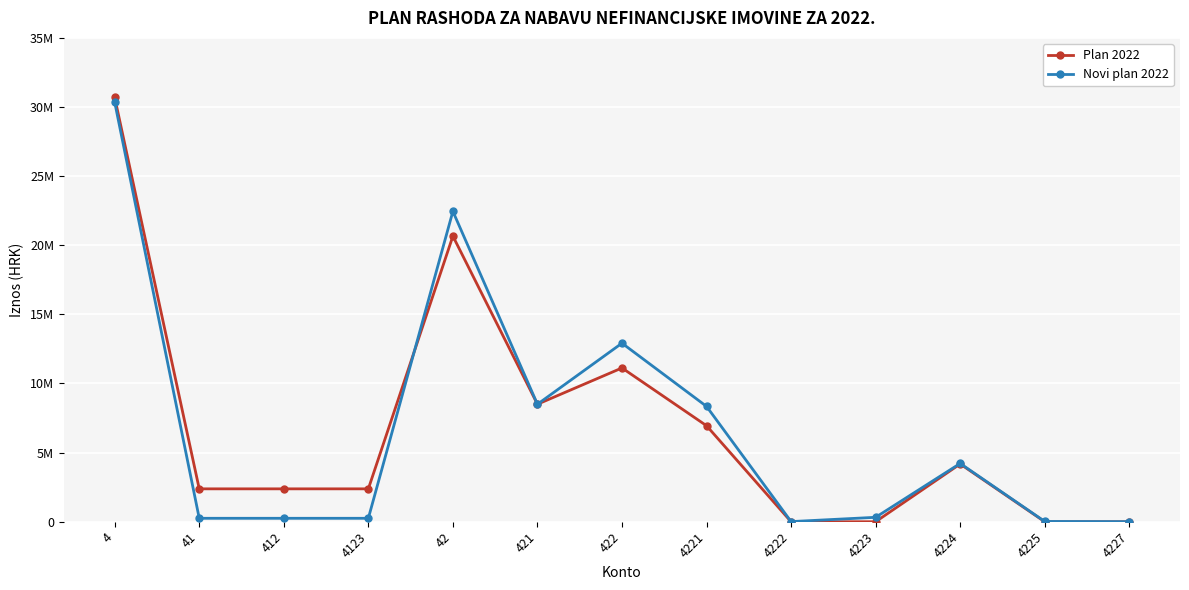

What is the sum of all Novi plan 2022 values?

87882106.0